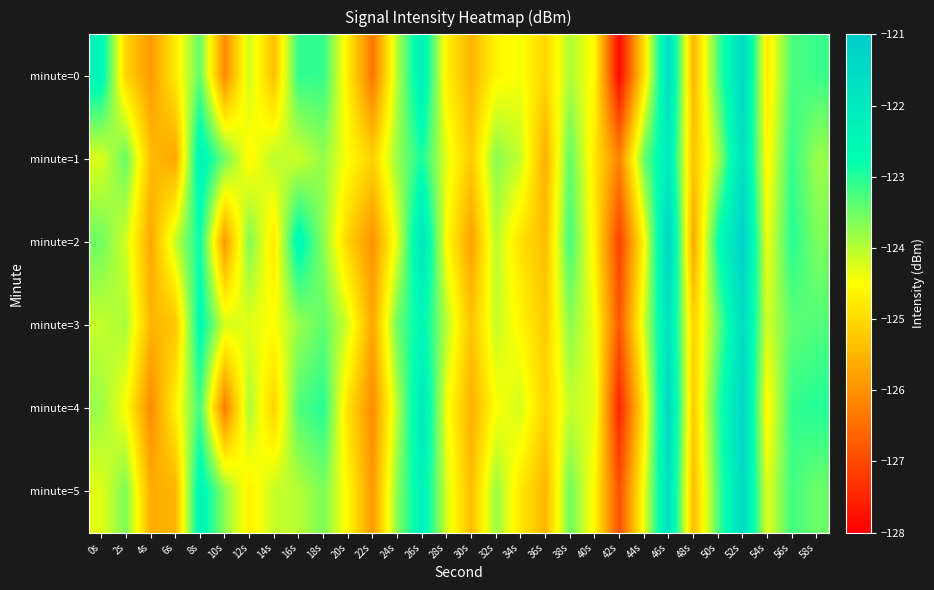

At which category is the sum across all series the highest?

52s